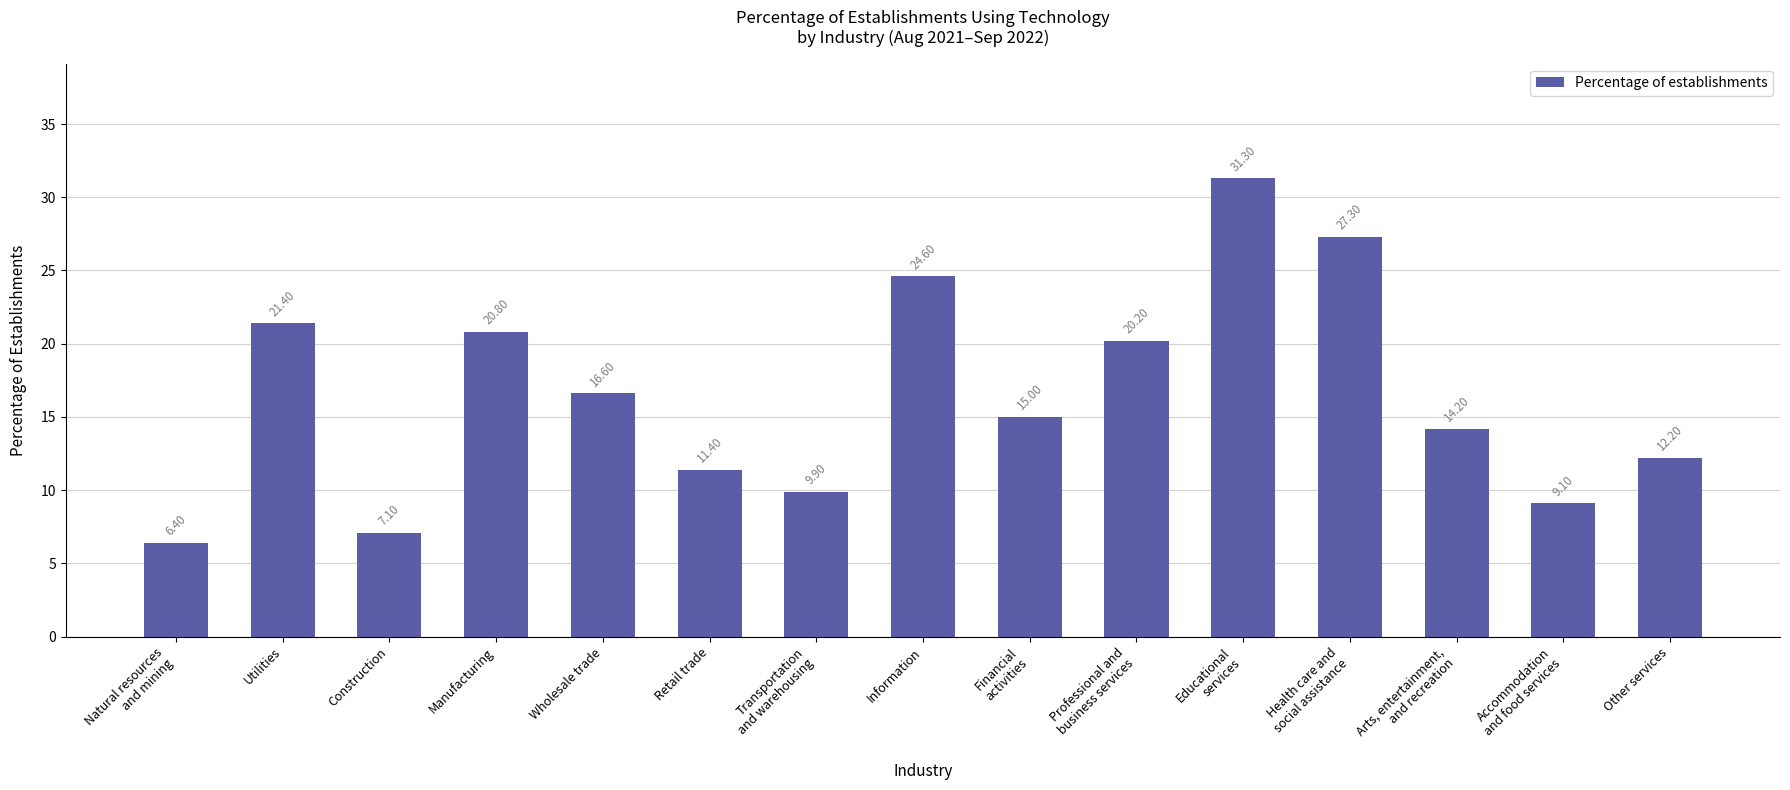

How many bars are there in total?

15